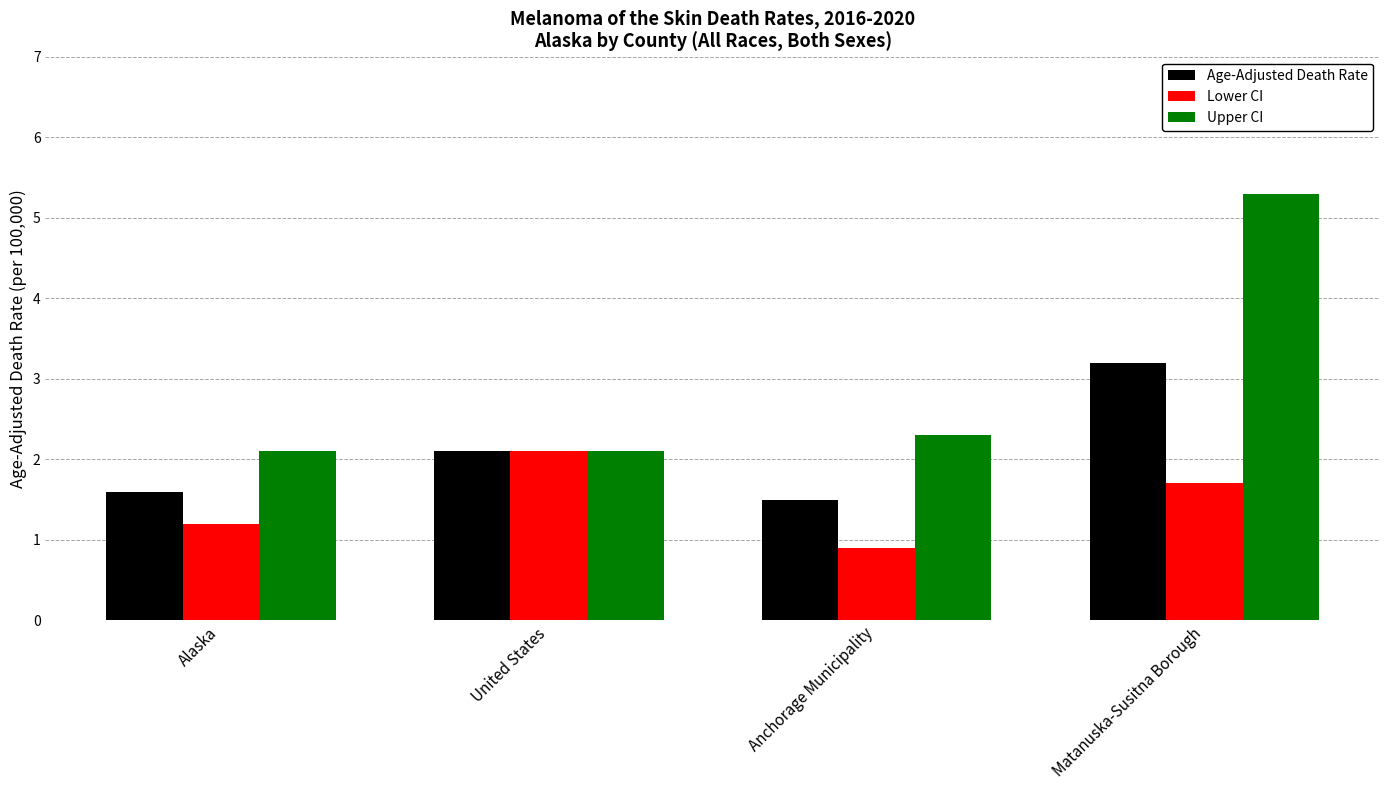

True or false: Age-Adjusted Death Rate has a value of 3.4 at United States.

False